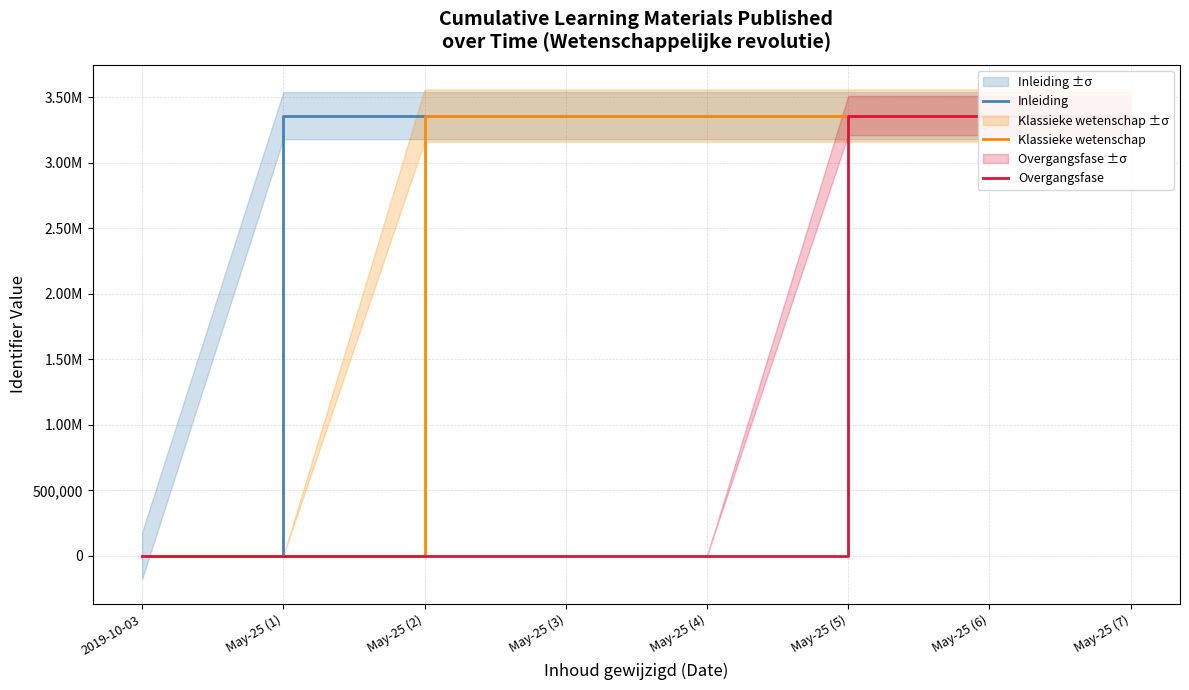

At how many categories does at least one series exceed 741182?

7